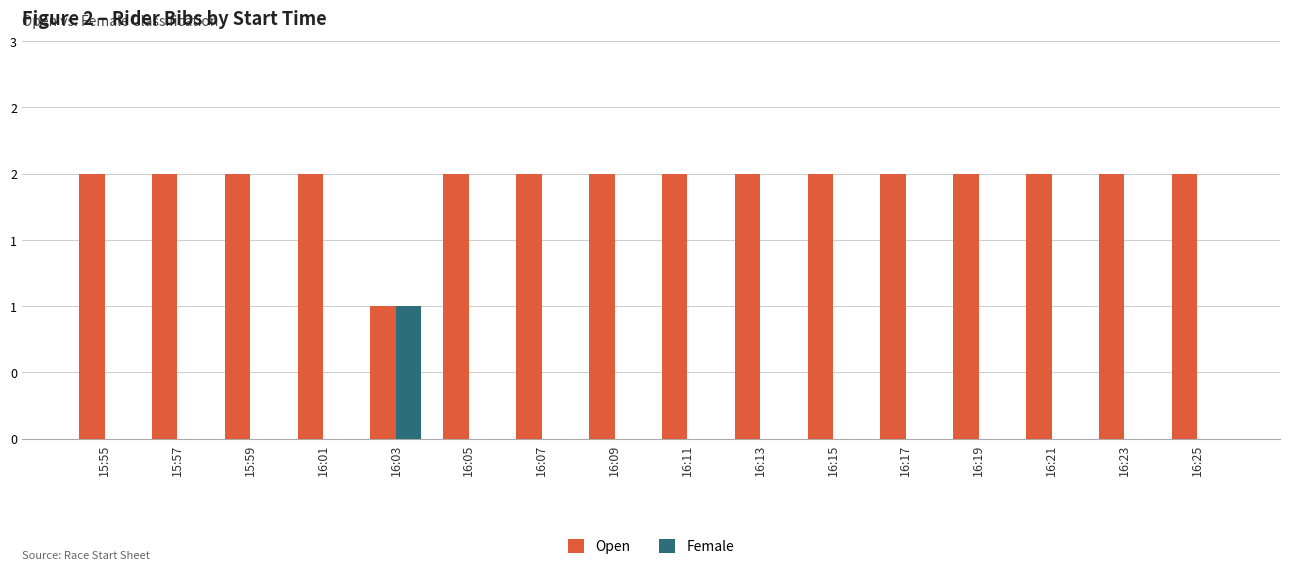

What are all the series names shown in the legend?

Open, Female